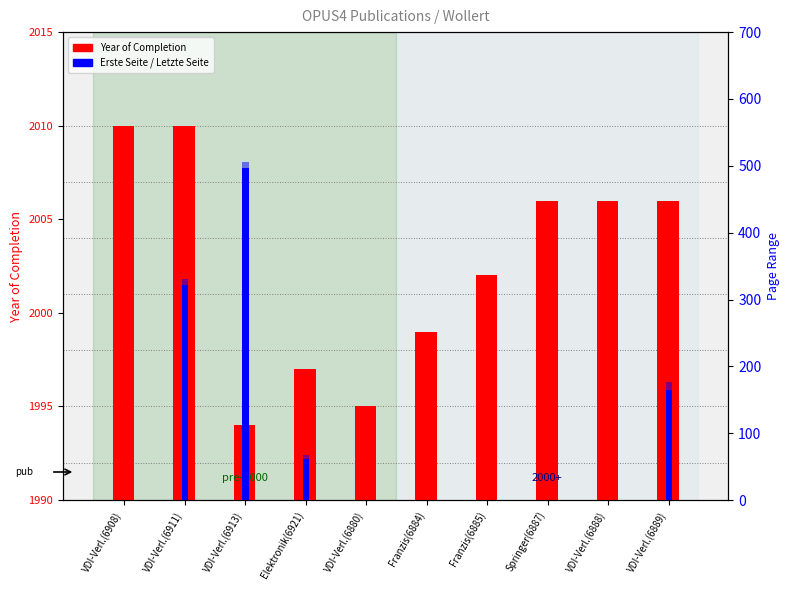

Which series changed the most between Franzis(6884) and Franzis(6885)?

Year of Completion